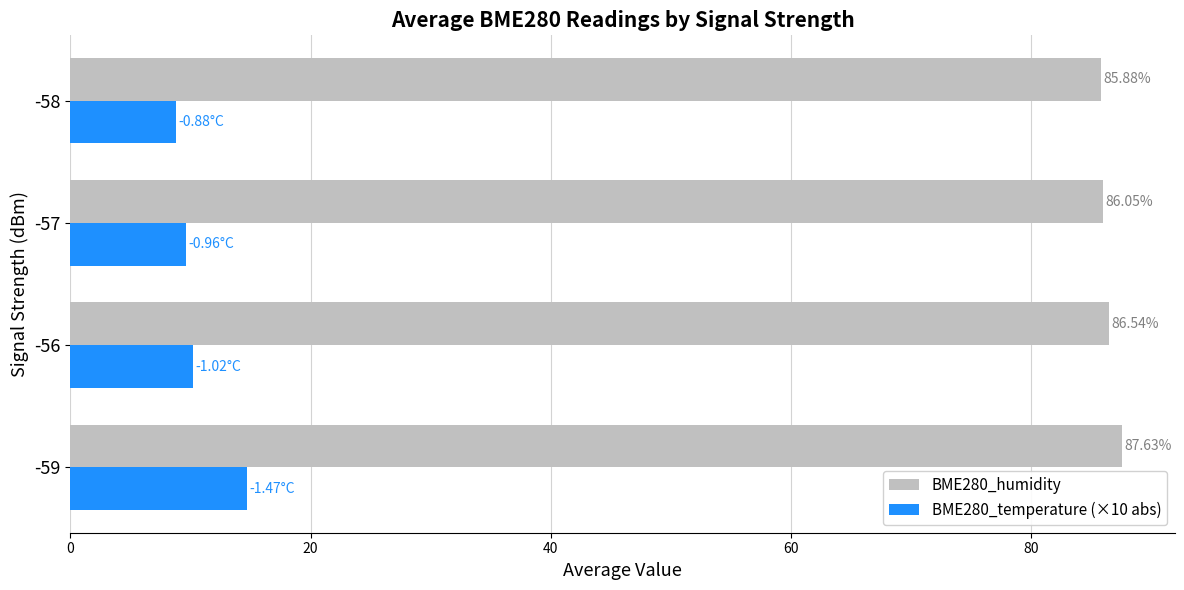

Between -56 and -58, which series saw the biggest shift?

BME280_temperature (×10 abs)